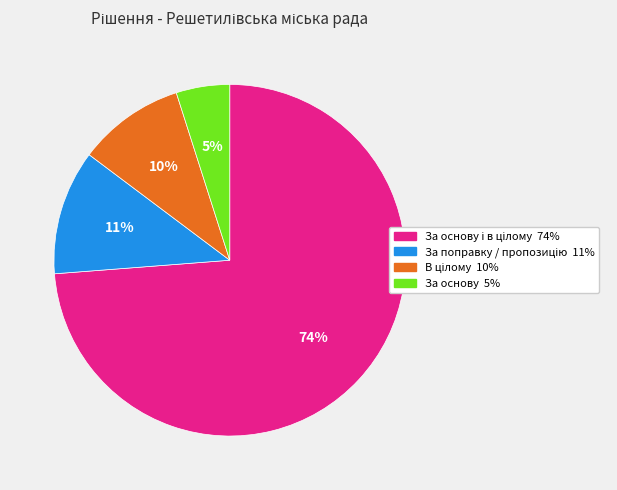

How many slices are in this pie chart?

4